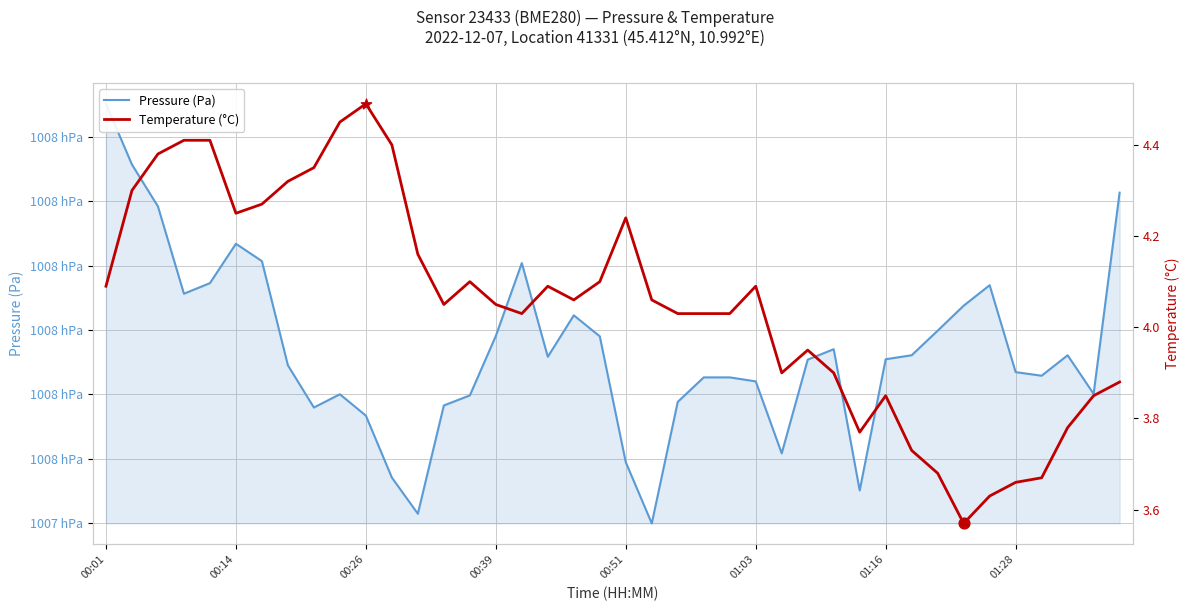

Which series contains the lowest Y value?

Temperature (°C)